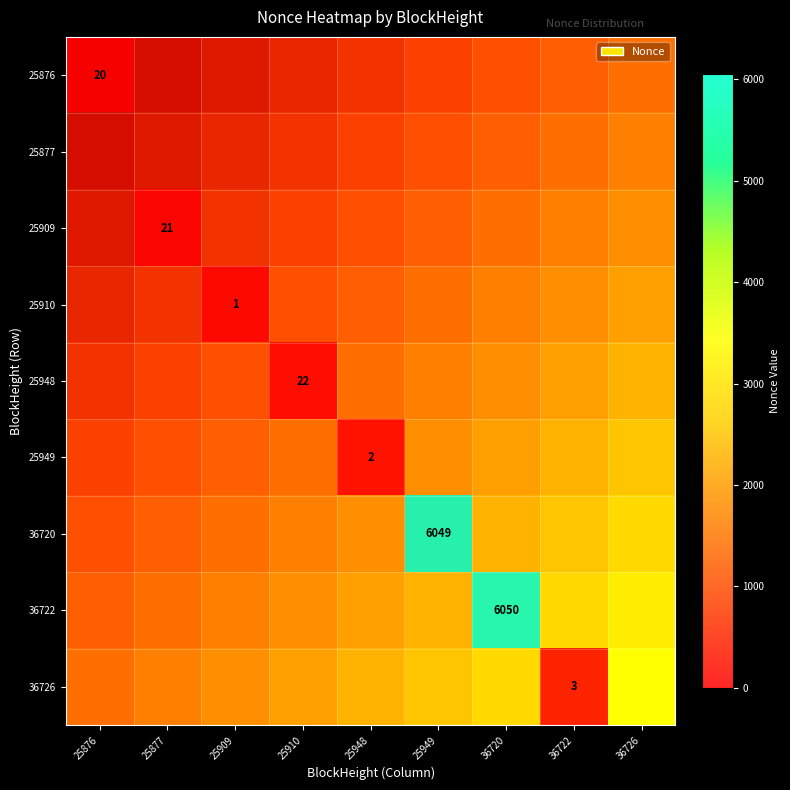

What is the maximum value shown in the chart?

6050.0